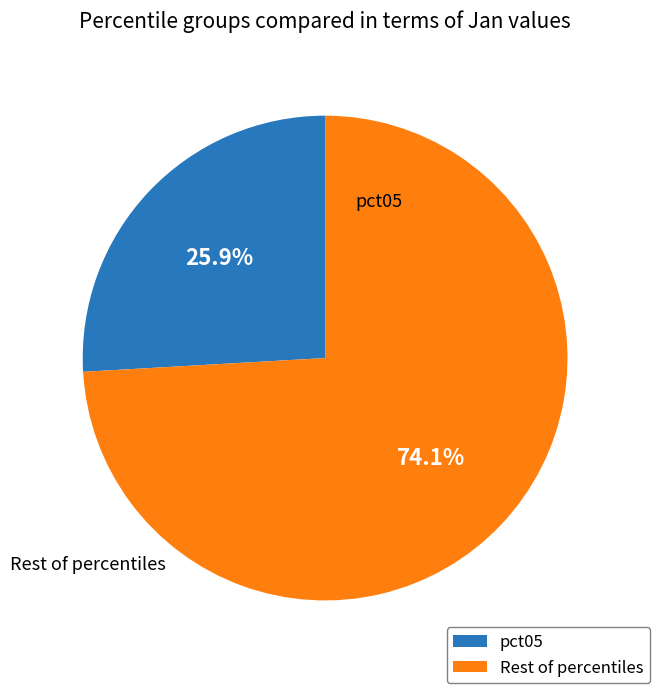

Is there any slice that represents more than half of the pie?

Yes